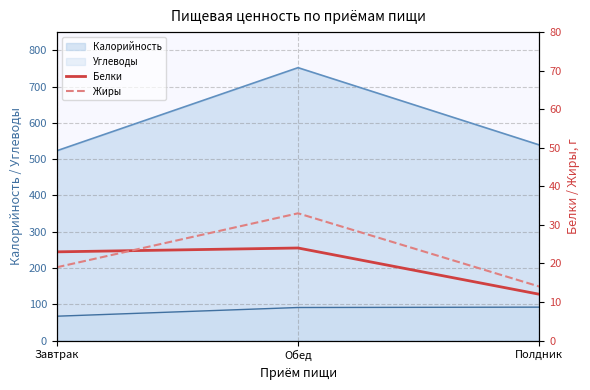

How many data points in Белки are less than 23?

1